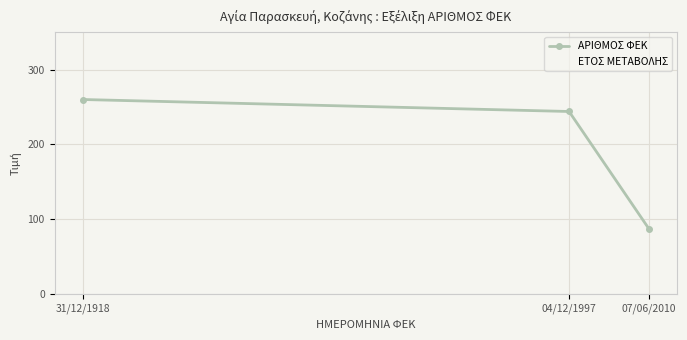

At how many categories does at least one series exceed 484?

3